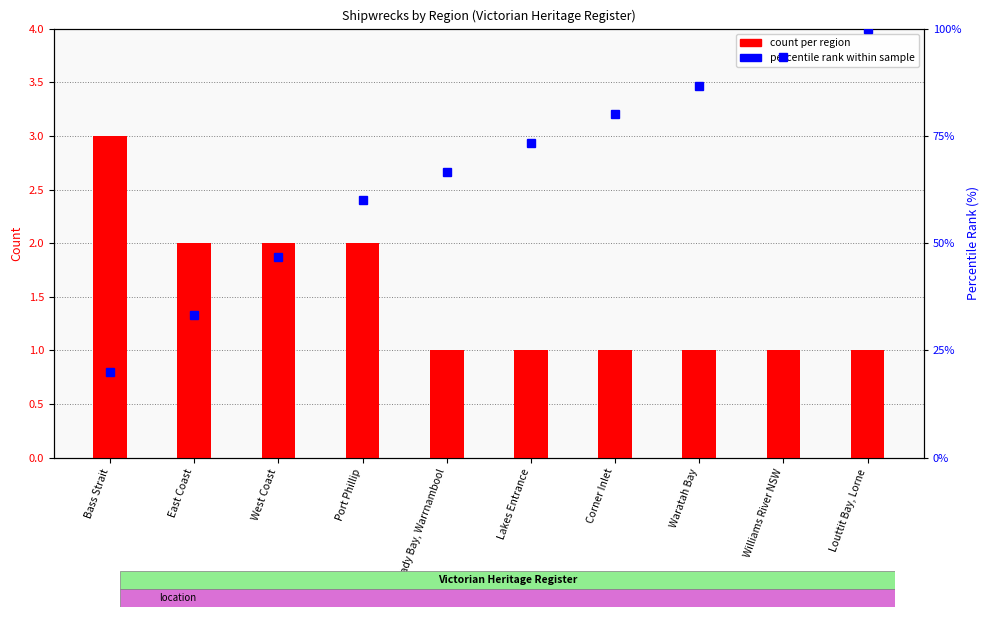

What is the smallest value displayed?

1.0